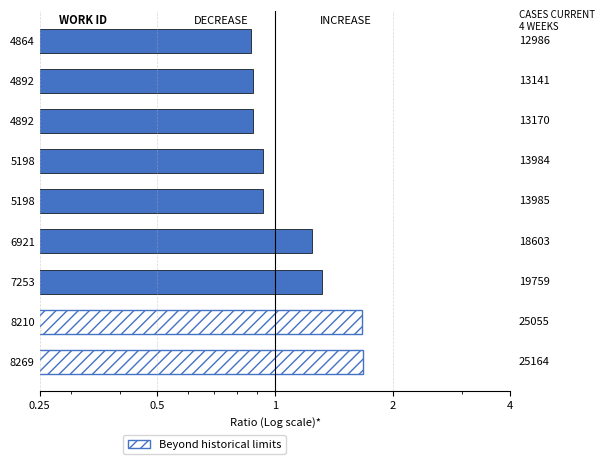

The chart shows a value of 0.9 at 5198. True or false?

True